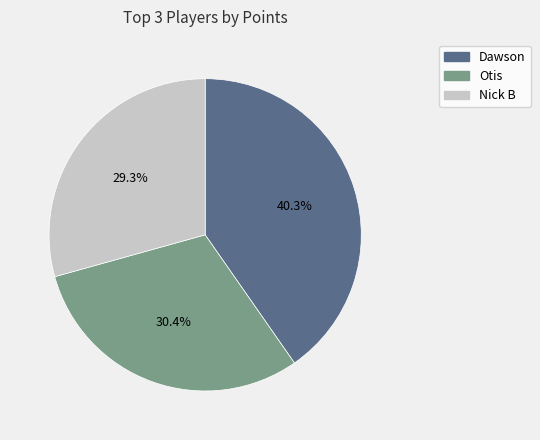

How many segments does this pie chart have?

3